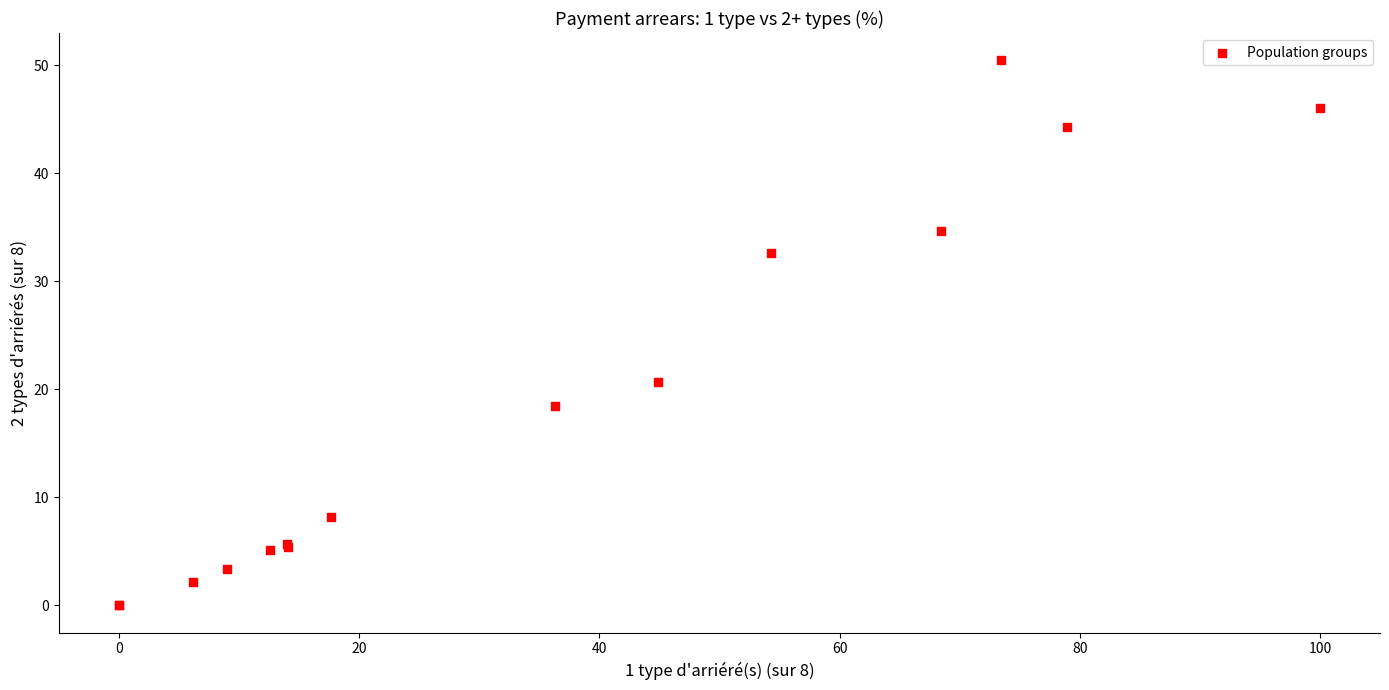

What Y value in the scatter plot is closest to 25?

20.6